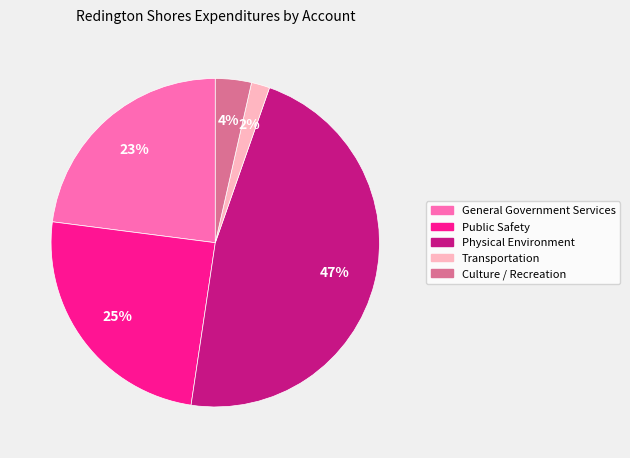

To the nearest percent, what portion does Public Safety represent?

25%